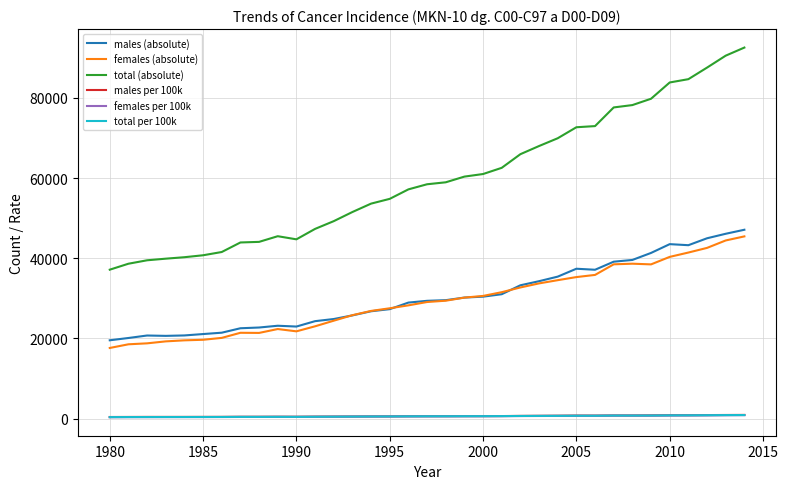

What is the greatest value displayed?

92532.0